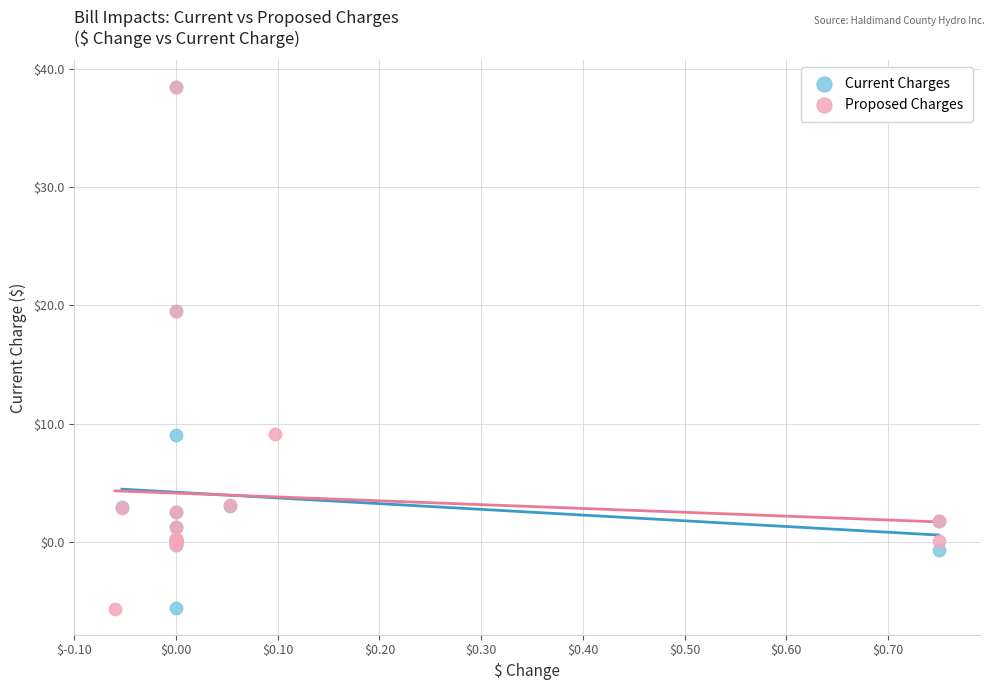

Which series has the widest spread of Y values?

Proposed Charges